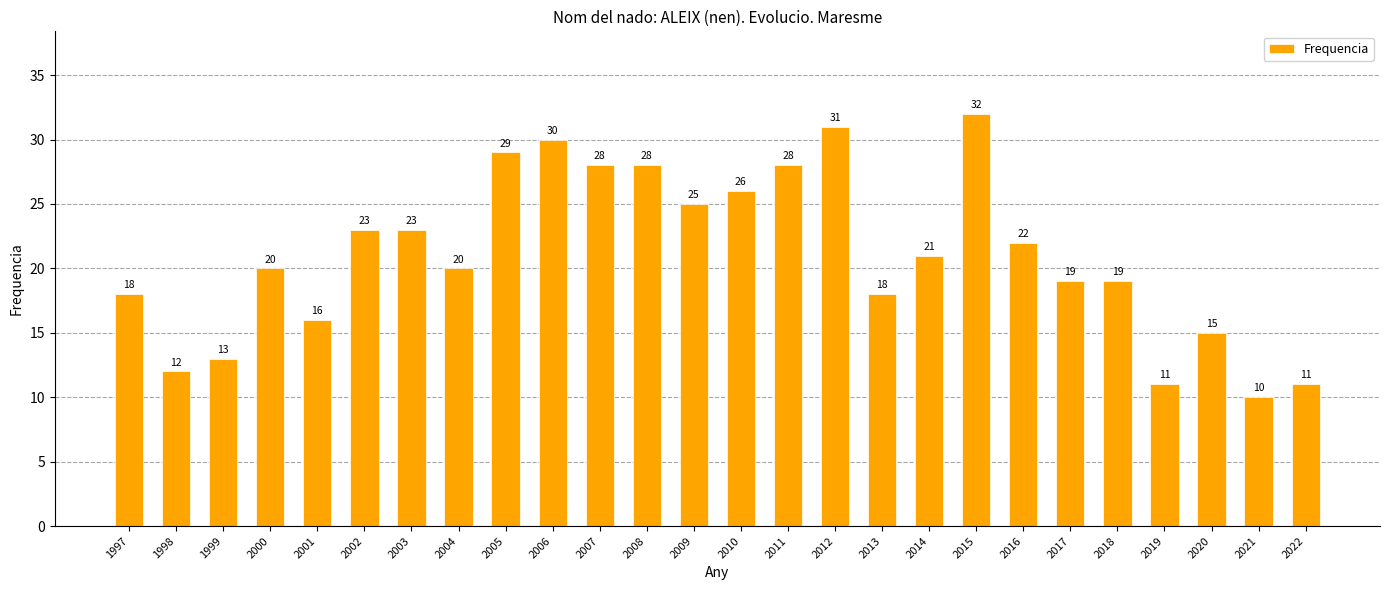

Which label corresponds to the largest value in the chart?

2015